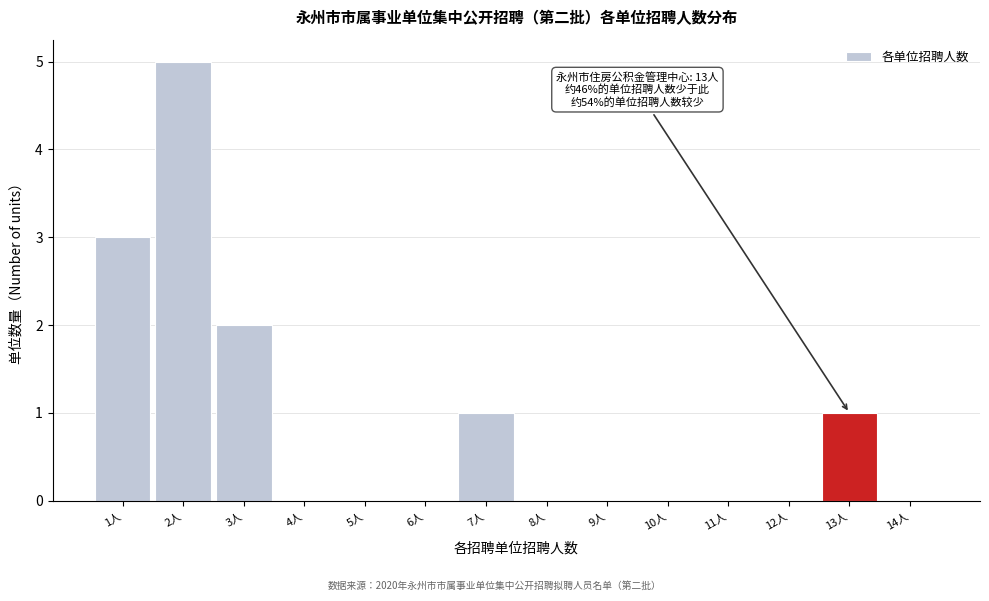

Which range on the x-axis has the tallest bar?

1.5 to 2.5